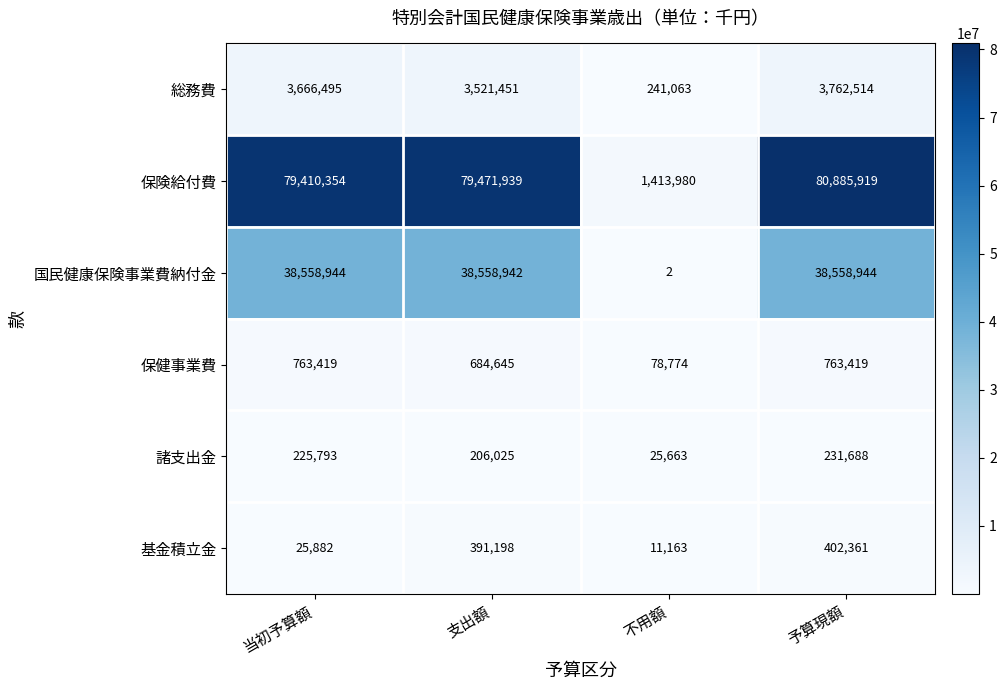

At how many categories does at least one series exceed 26794293?

3